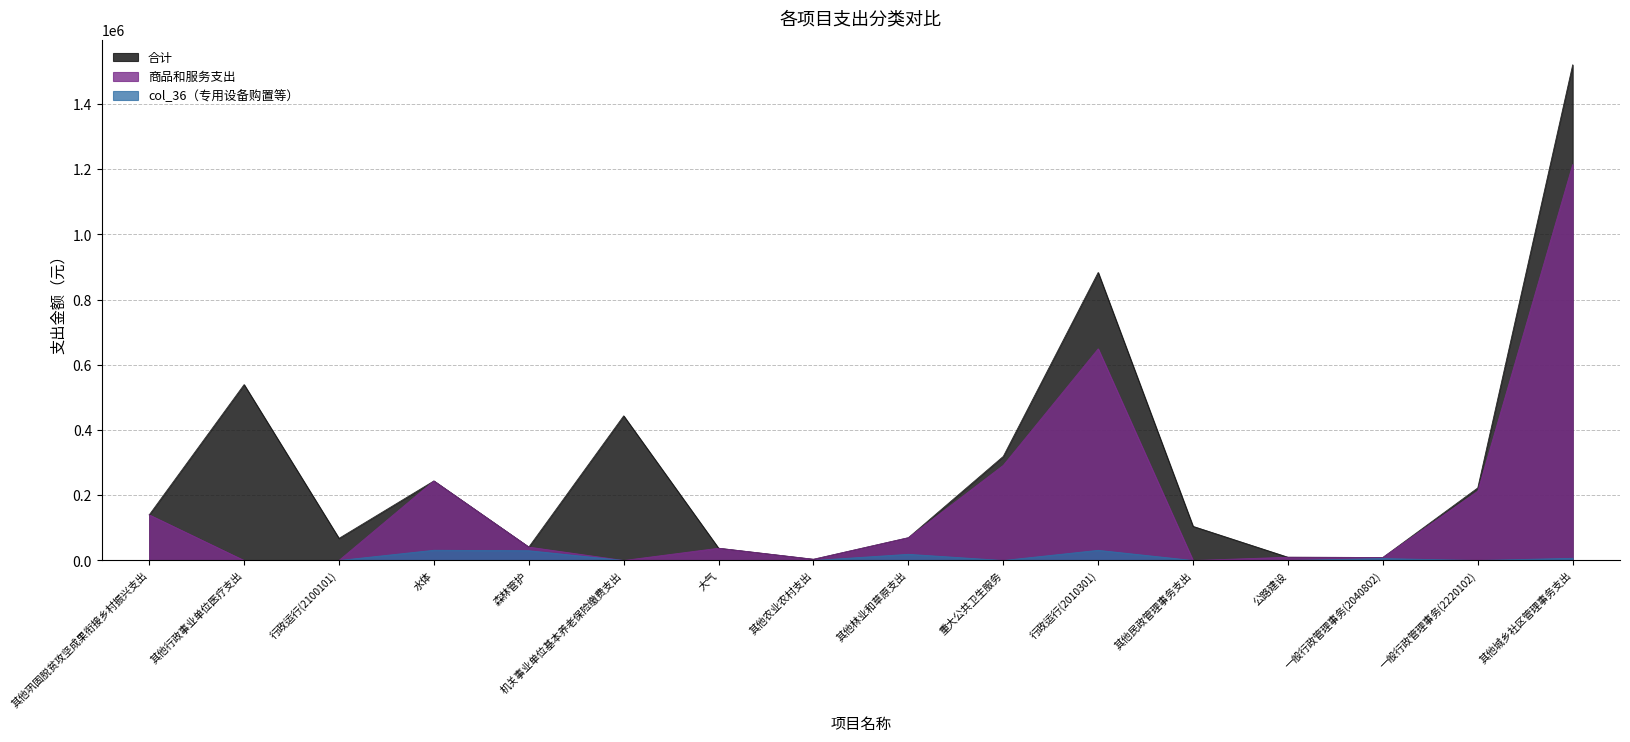

What is the average value of the 合计 series?

291075.8